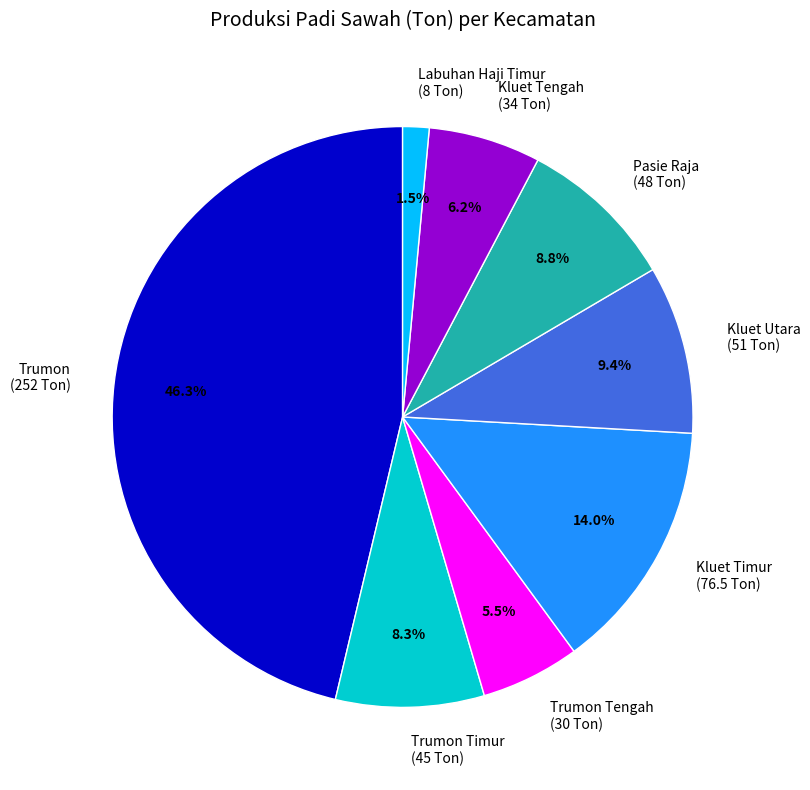

Which slice is the smallest?

Labuhan Haji Timur (8 Ton)